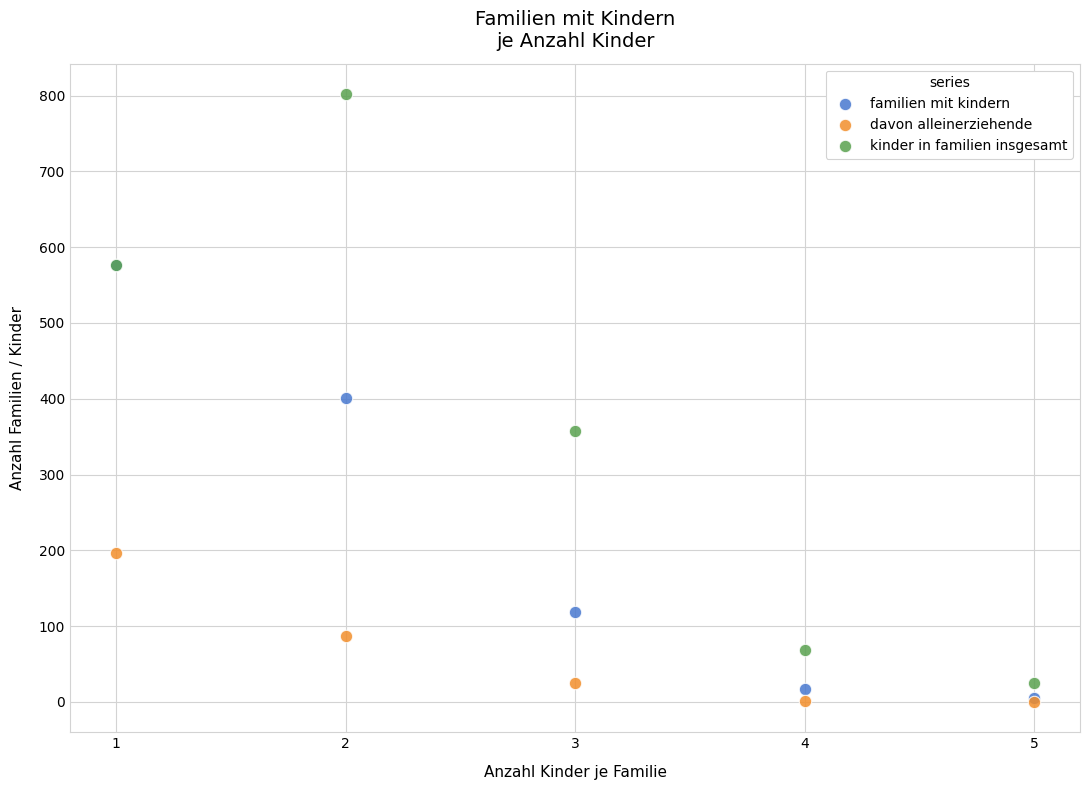

In the davon alleinerziehende series, what Y value is closest to 98?

87